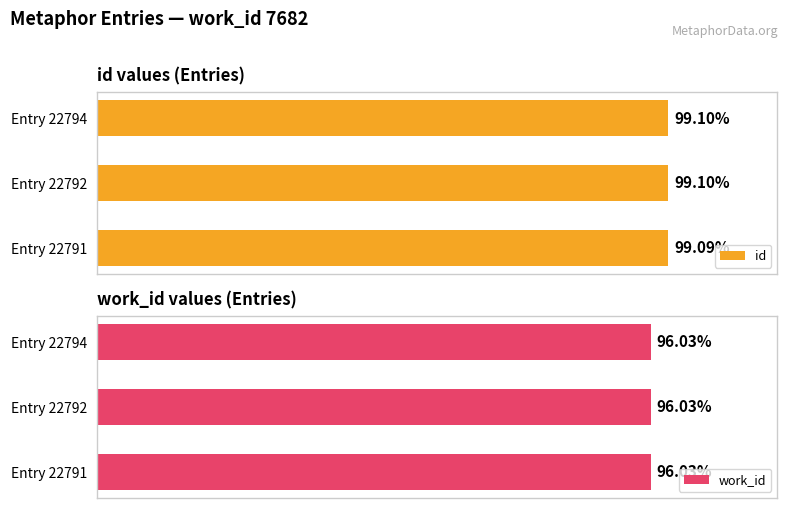

Rank the series by their average value, from lowest to highest.

work_id, id